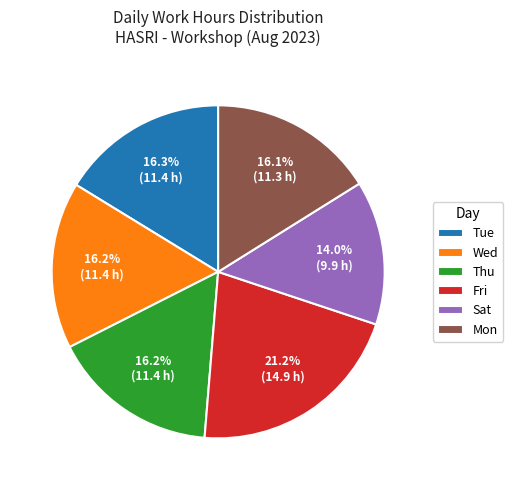

To the nearest percent, what is the difference between the largest and smallest slice percentages?

7%